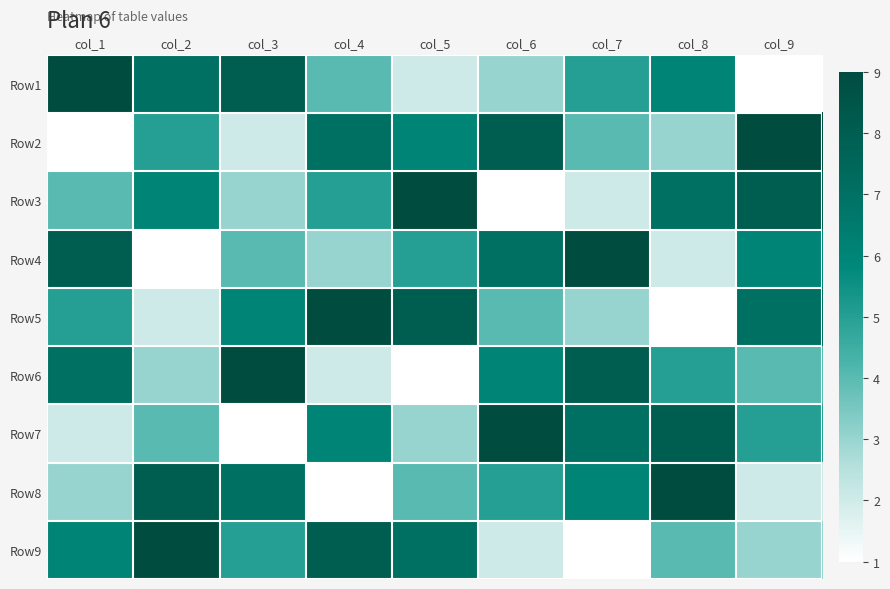

How many categories are shown in the chart?

9